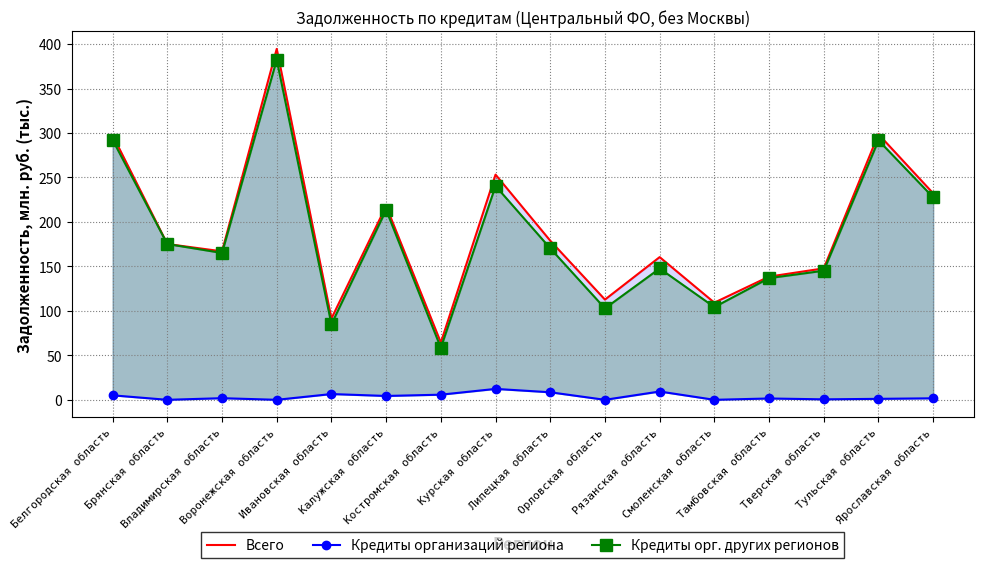

How many values in Кредиты организаций региона are above zero?

13